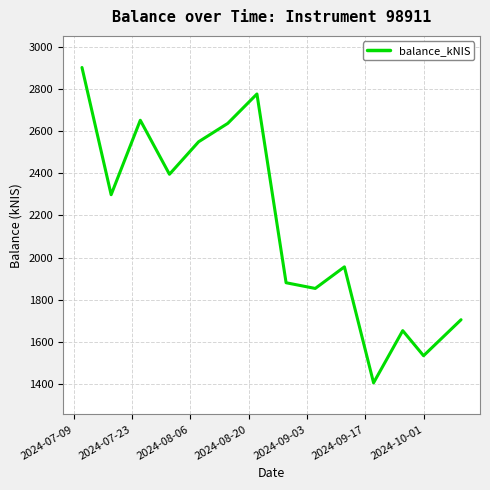

What is the difference between the maximum and minimum values?

1496.1